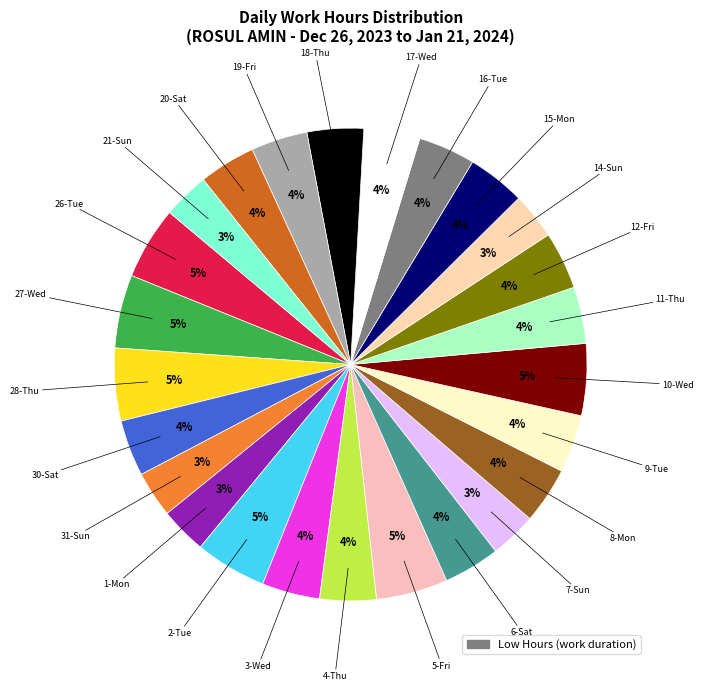

How many segments does this pie chart have?

25